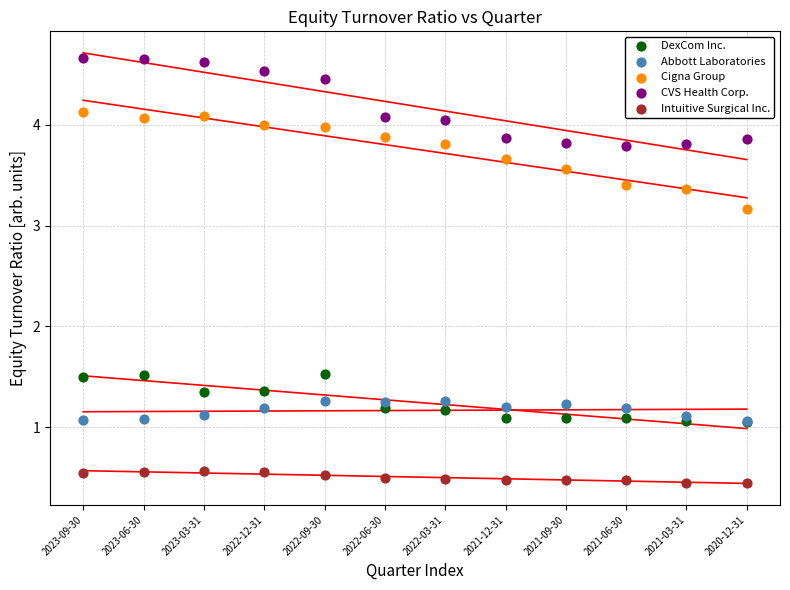

Which series has the largest Y range (max minus min)?

Cigna Group